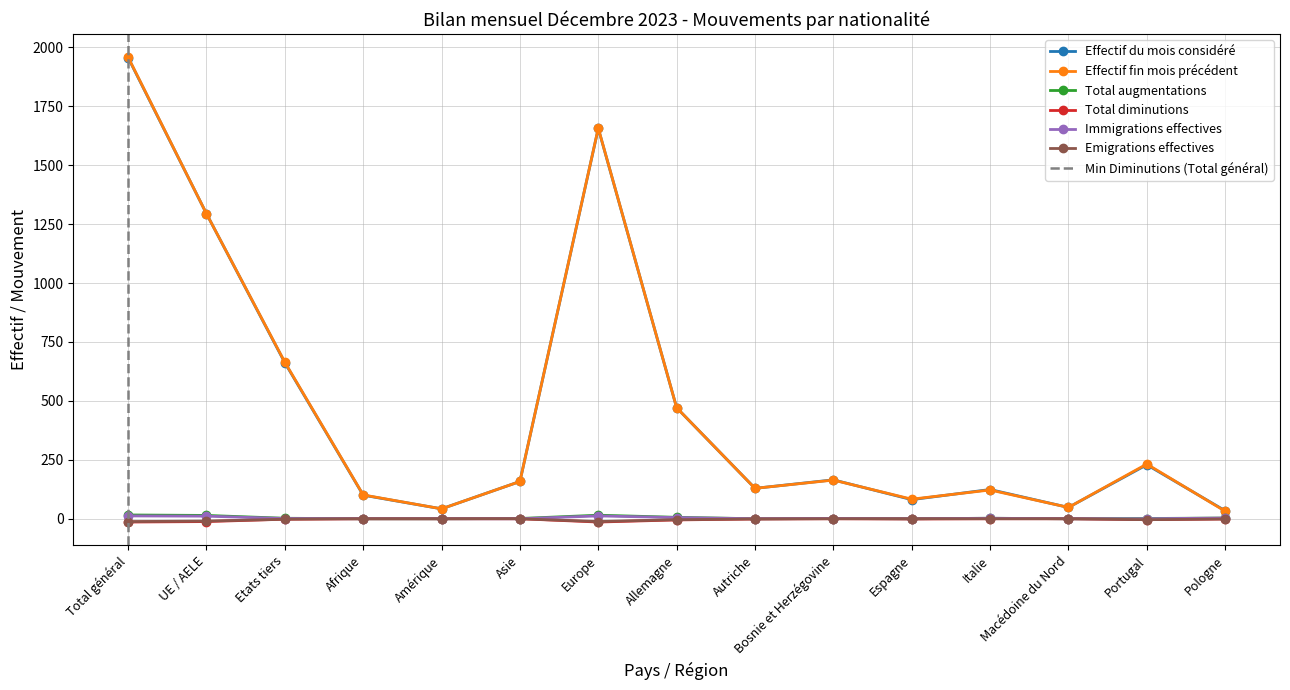

What is the sum of all Immigrations effectives values?

47